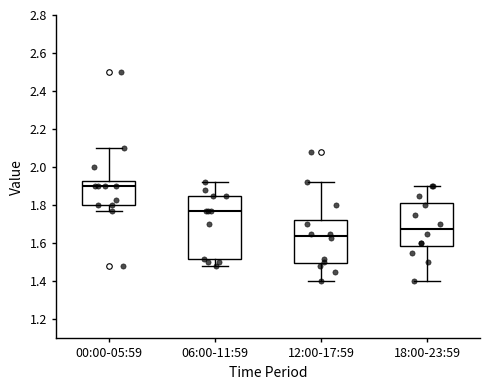

Reading left to right, transcribe this box plot: for each box, give where its median line is, the range the box spans, and where its two whiskers end, as read against the y-axis. The values are not printed on the chart, so give them approximately, as read against the axis.

00:00-05:59: median 1.90, box 1.80 to 1.92, whiskers 1.78 to 2.10
06:00-11:59: median 1.78, box 1.52 to 1.86, whiskers 1.48 to 1.92
12:00-17:59: median 1.64, box 1.50 to 1.72, whiskers 1.40 to 1.92
18:00-23:59: median 1.68, box 1.58 to 1.82, whiskers 1.40 to 1.90